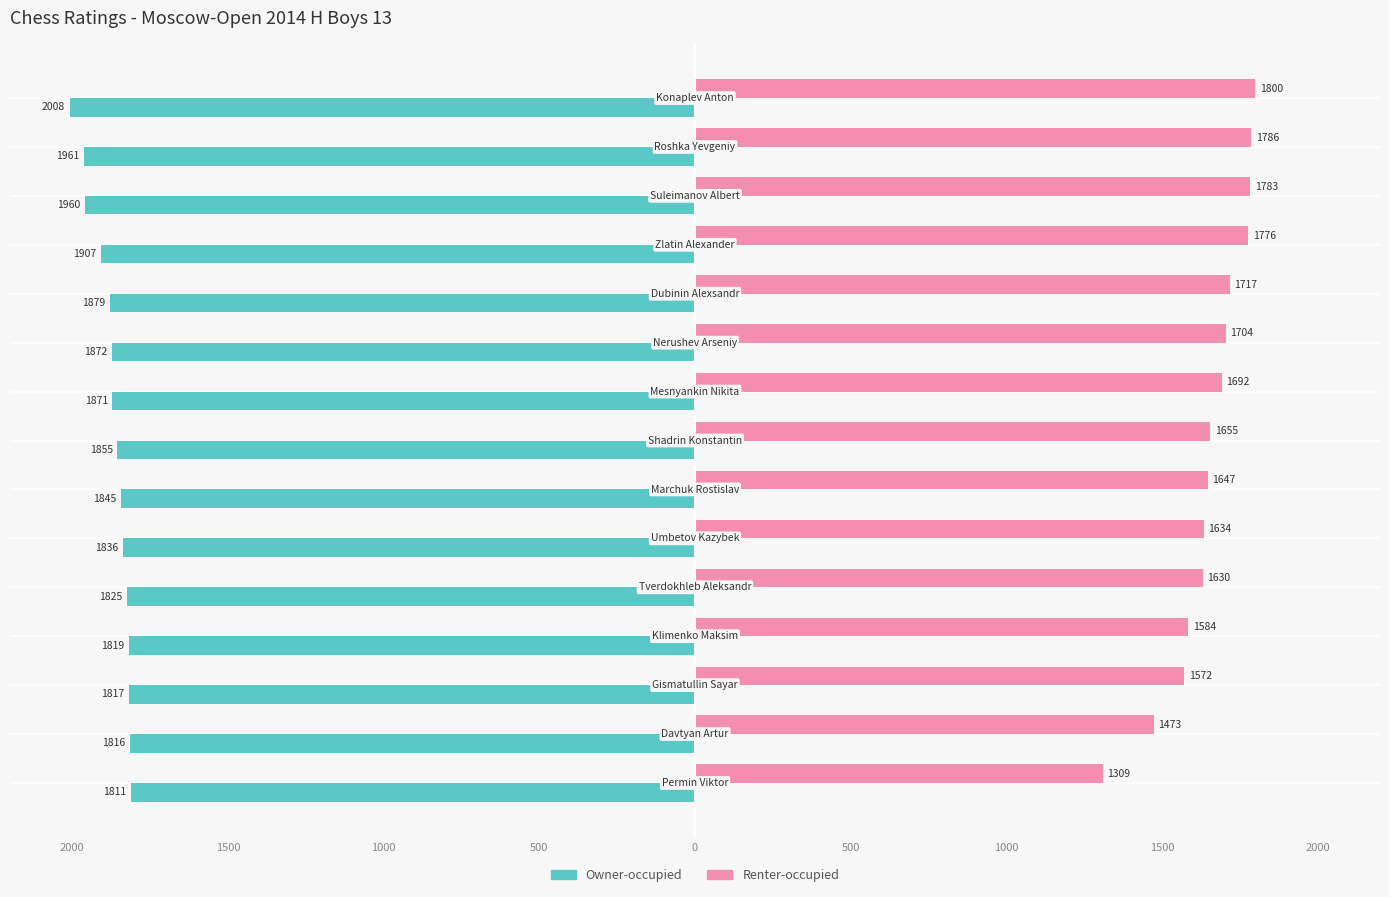

What are all the series names shown in the legend?

Owner-occupied, Renter-occupied